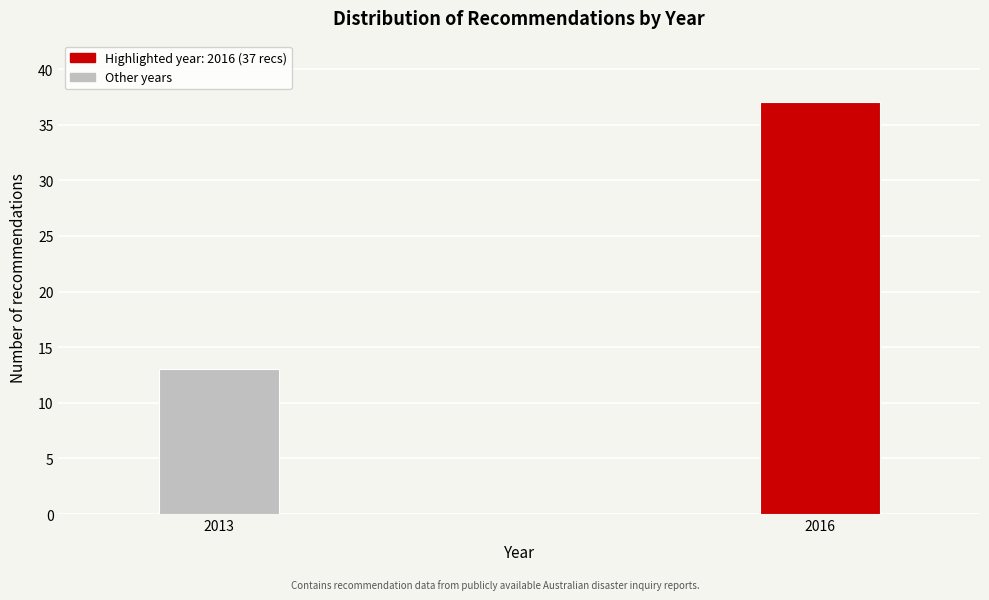

Reading right to left, transcribe all the data shown in this chart.

2016=37	2013=13